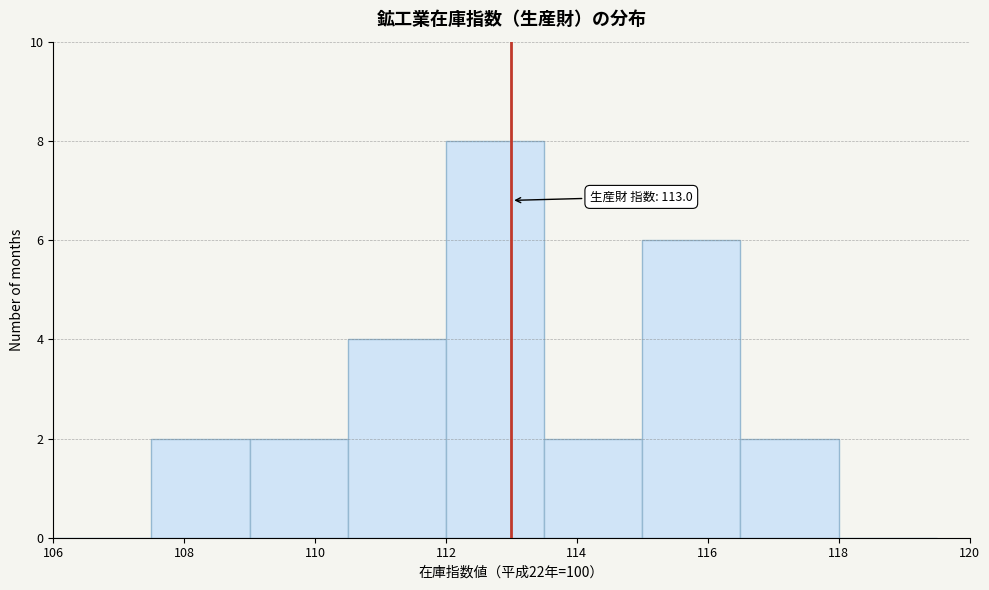

Which range on the x-axis has the tallest bar?

112.0 to 113.5